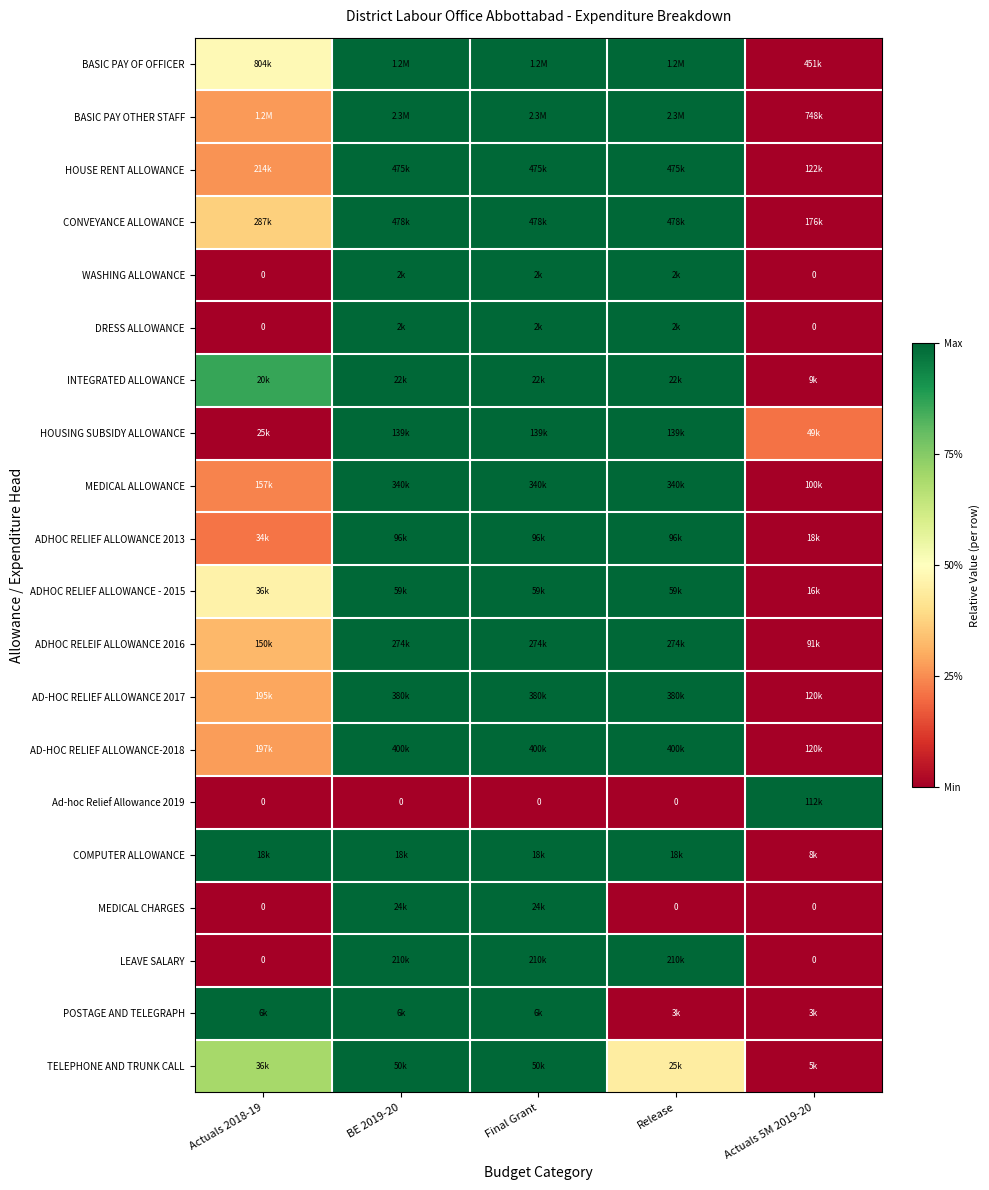

At which label does POSTAGE AND TELEGRAPH reach its minimum?

Release